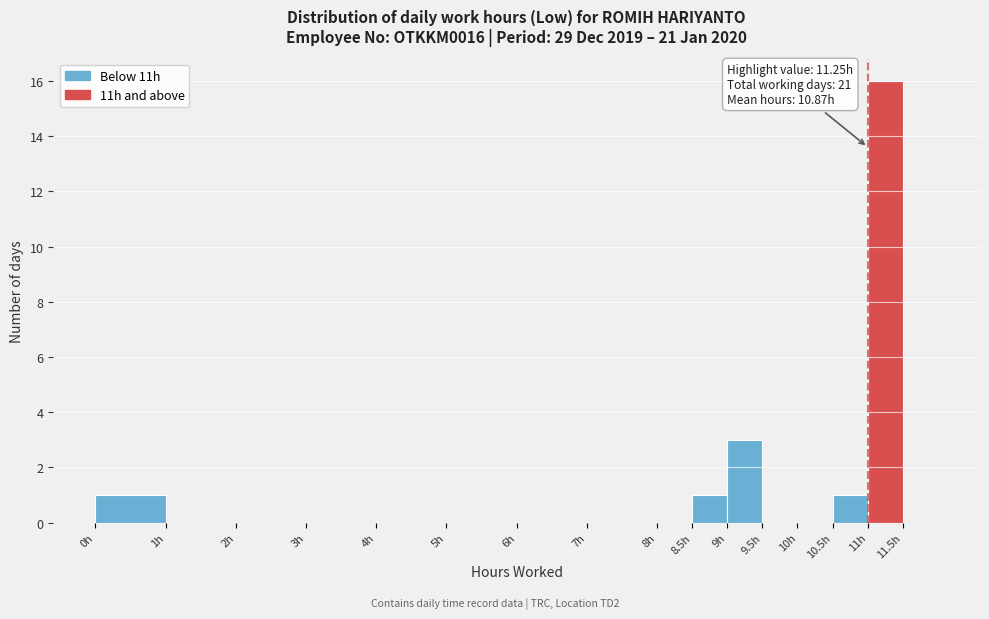

Over which range of the x-axis is the bar tallest?

11.0 to 11.5